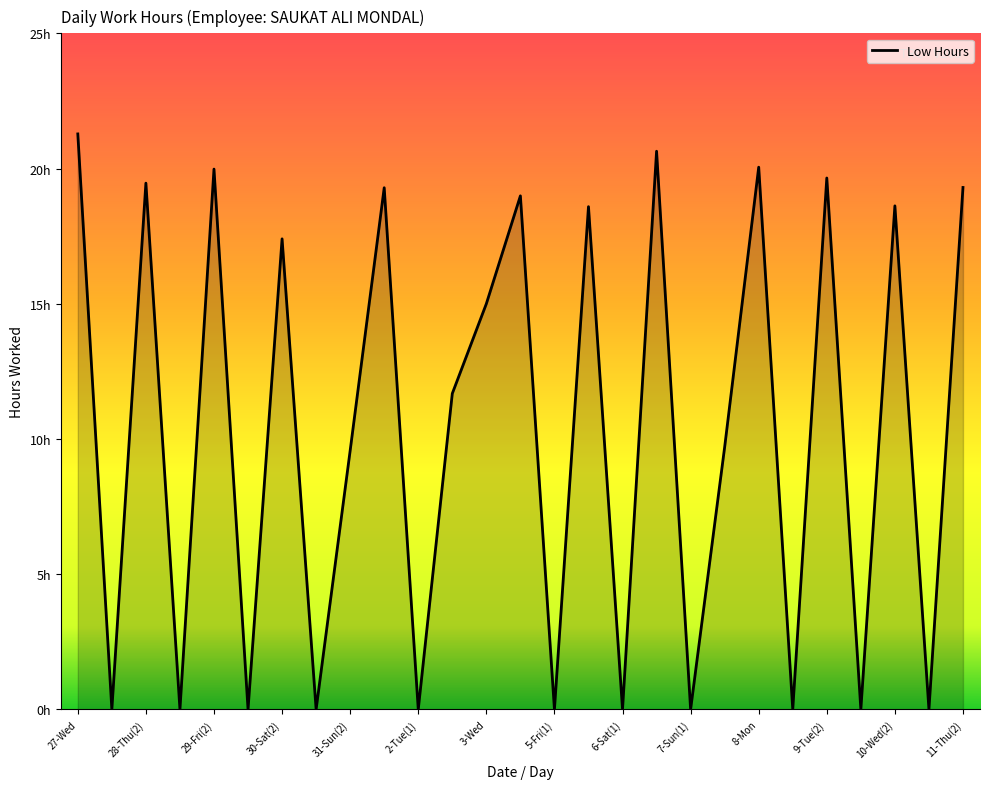

What is the label of the 9th point from the left?

31-Sun(2)